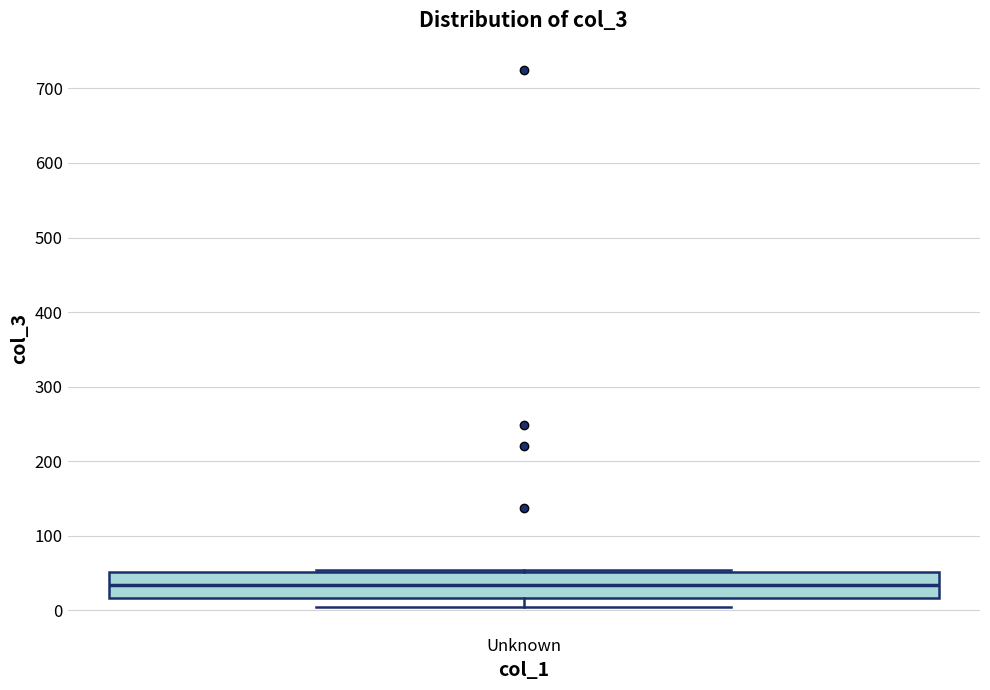

Read this box plot against the y-axis: the position of the median line, the range covered by the box, and the ends of both whiskers. The values are not printed on the chart, so give them approximately, as read against the axis.

median 30, box 20 to 50, whiskers 10 to 50